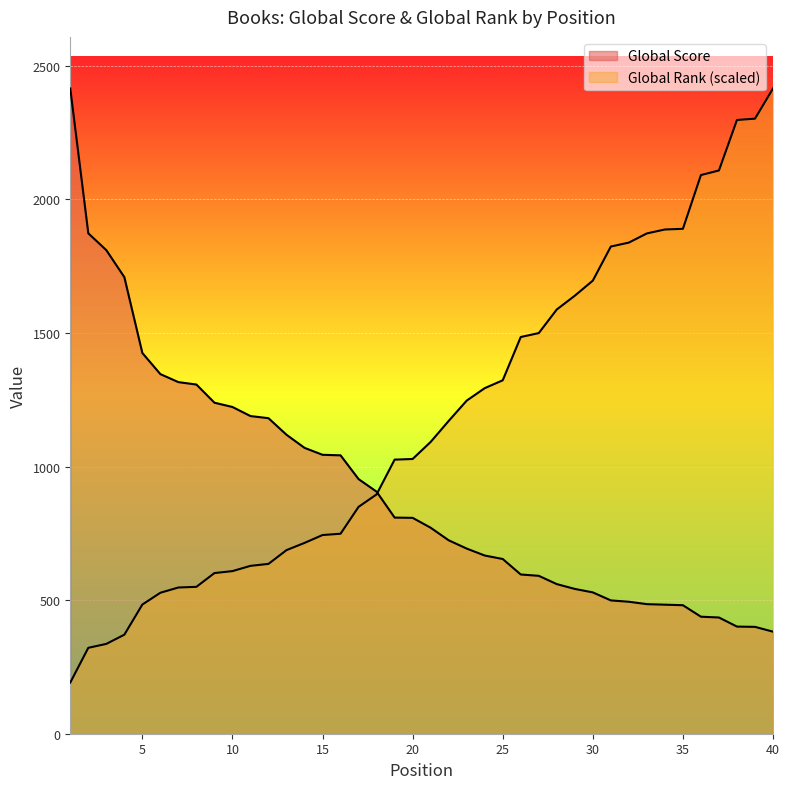

Between 22 and 11, which is larger?

11